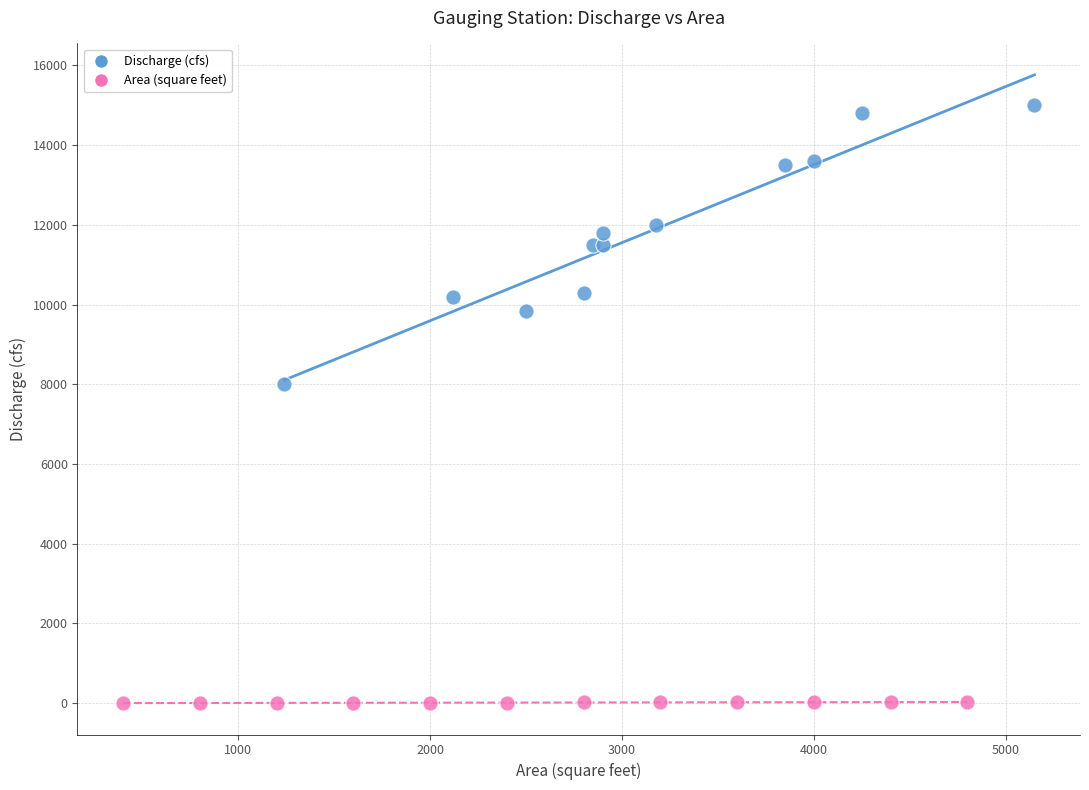

Which series reaches the minimum Y coordinate?

Area (square feet)